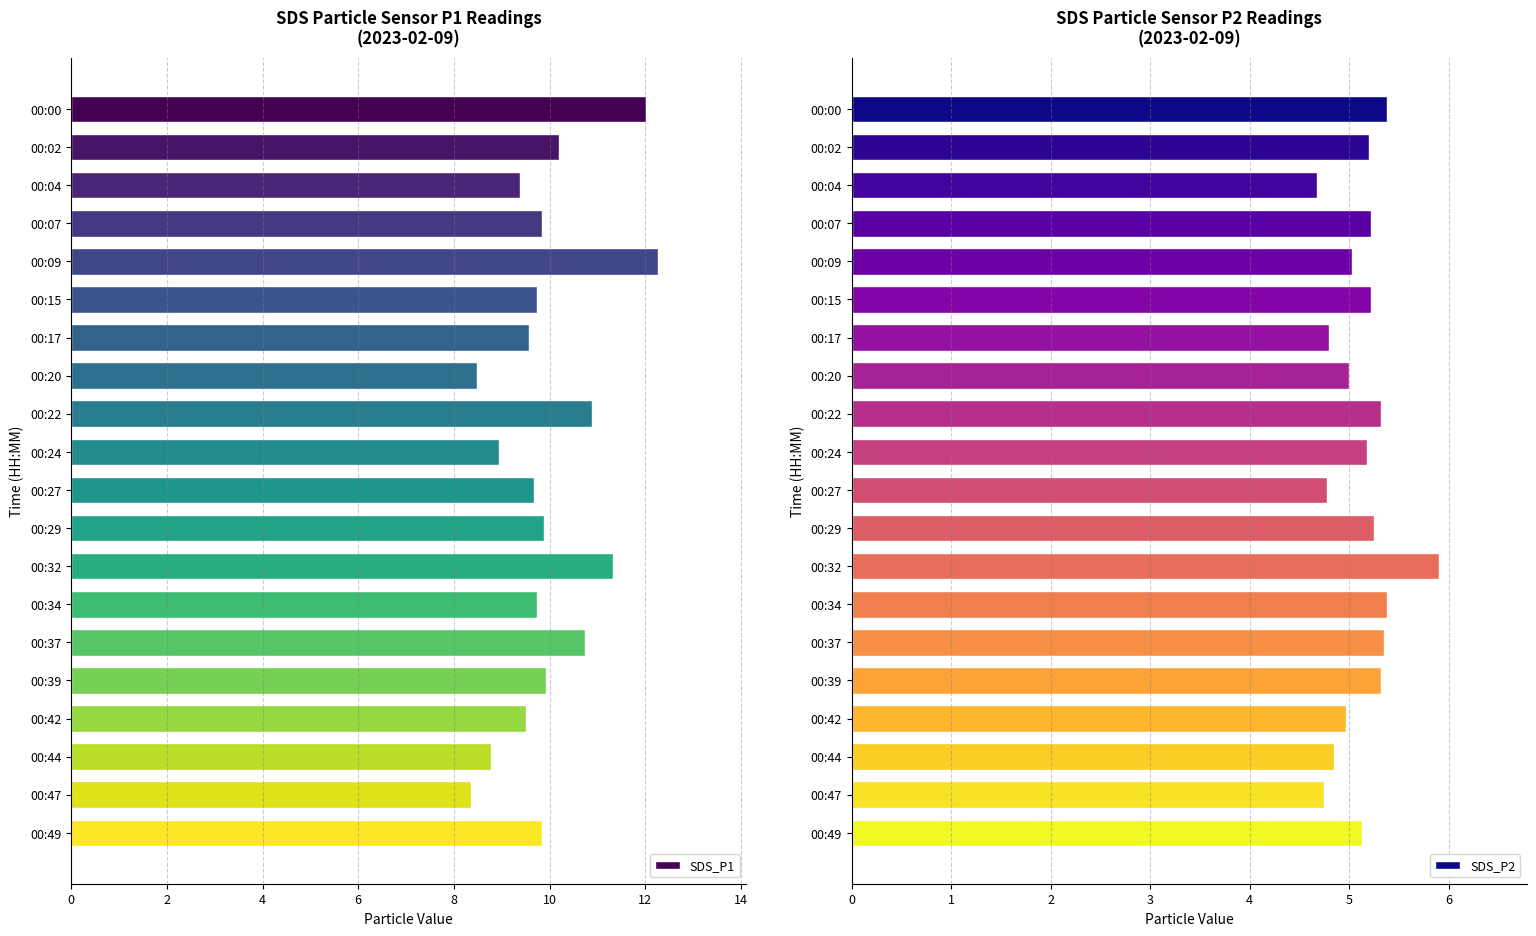

Is it true that SDS_P2 equals 1.2 at 00:39?

False